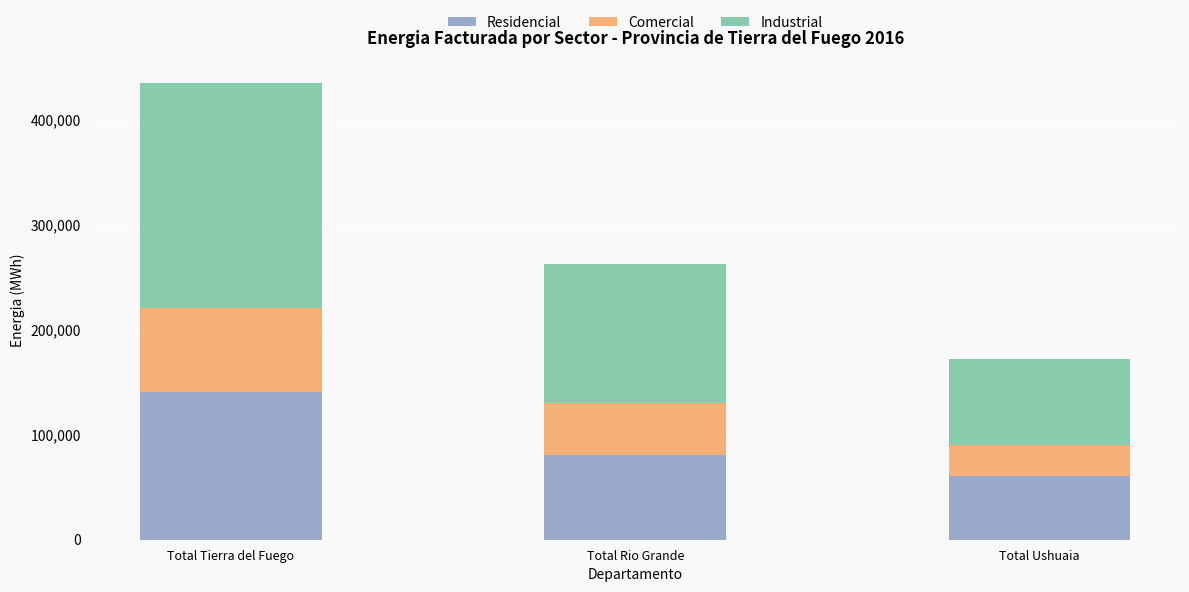

What is the average value of the Residencial series?

93933.6